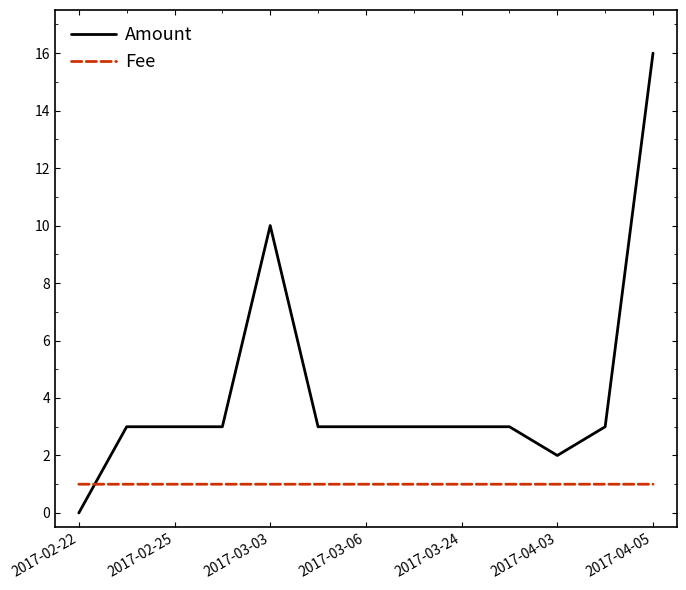

Rank the series by their average value, from highest to lowest.

Amount, Fee